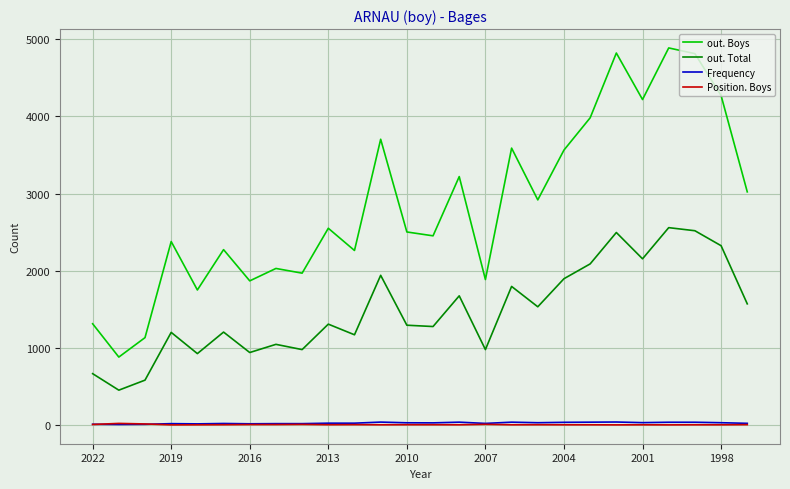

True or false: out. Boys and Position. Boys intersect in this chart.

False